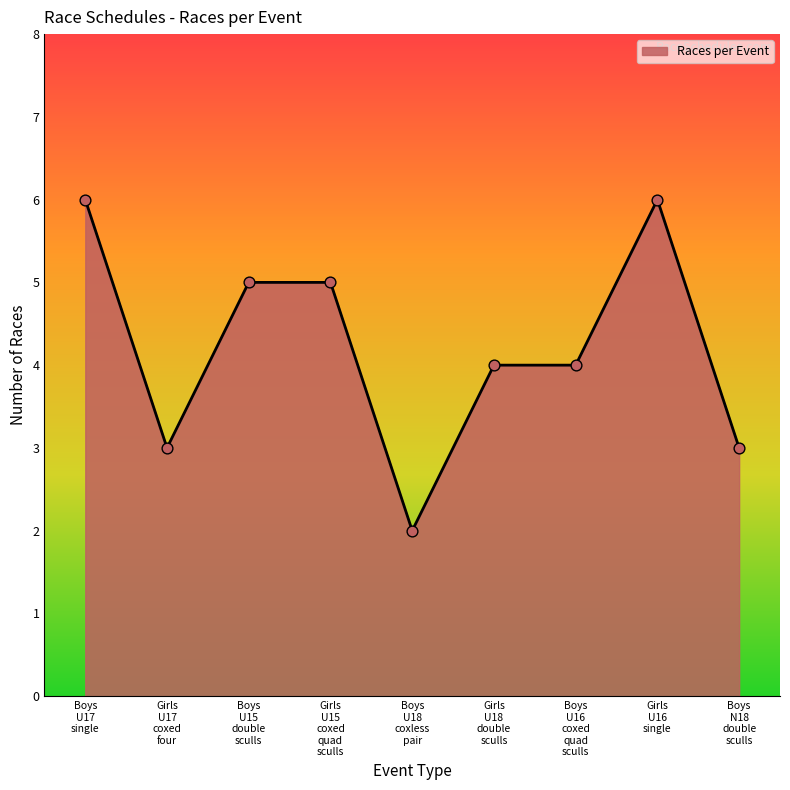

What is the maximum value shown in the chart?

6